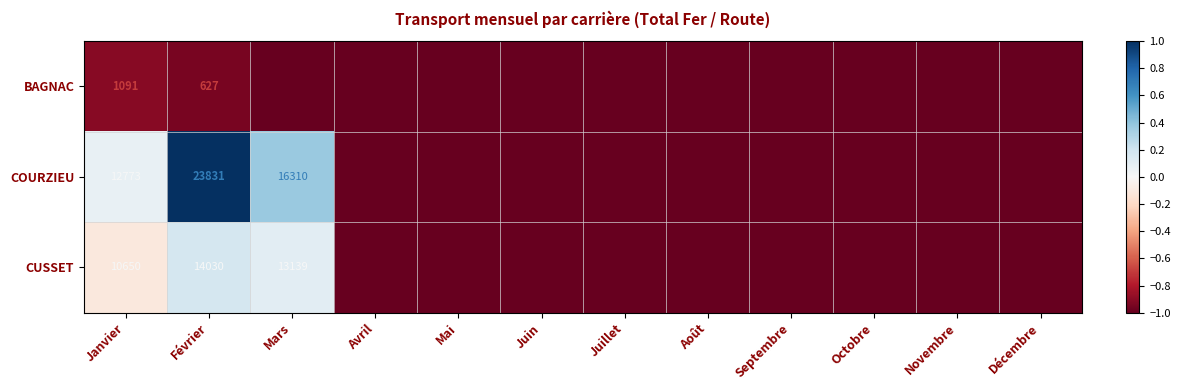

True or false: BAGNAC has a value of 1064 at Février.

False